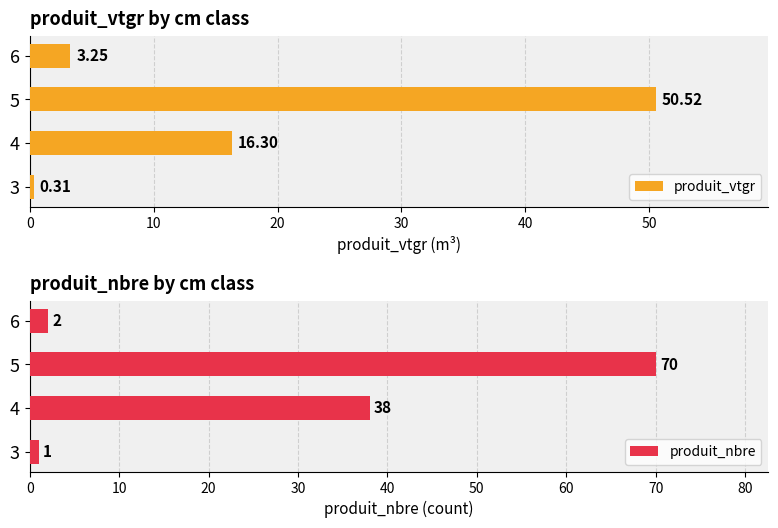

Count the number of data series in this chart.

2